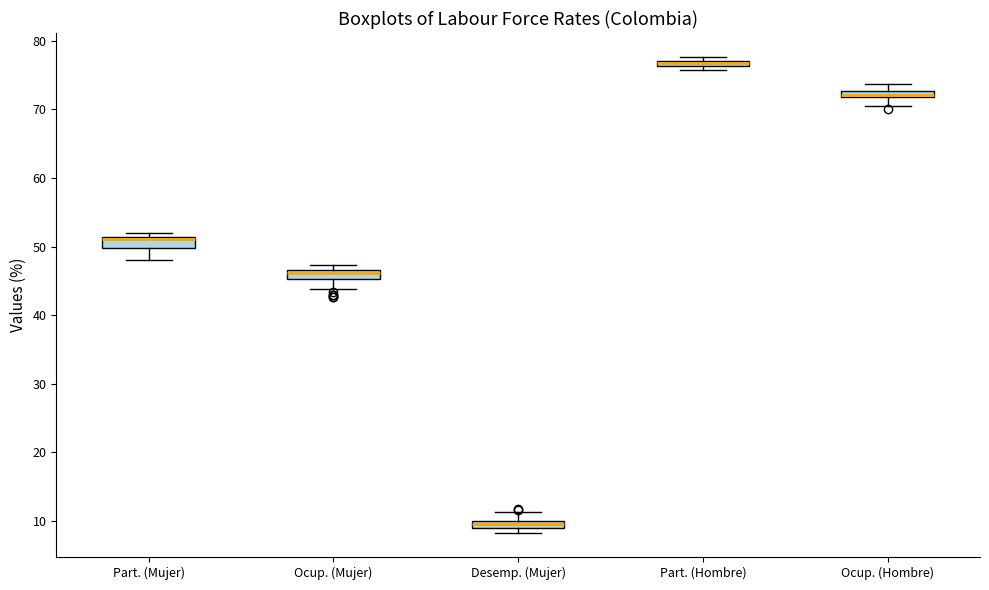

Where is the upper edge of the box for Desemp. (Mujer) on the y-axis? The values are not printed on the chart, so give them approximately, as read against the axis.

10